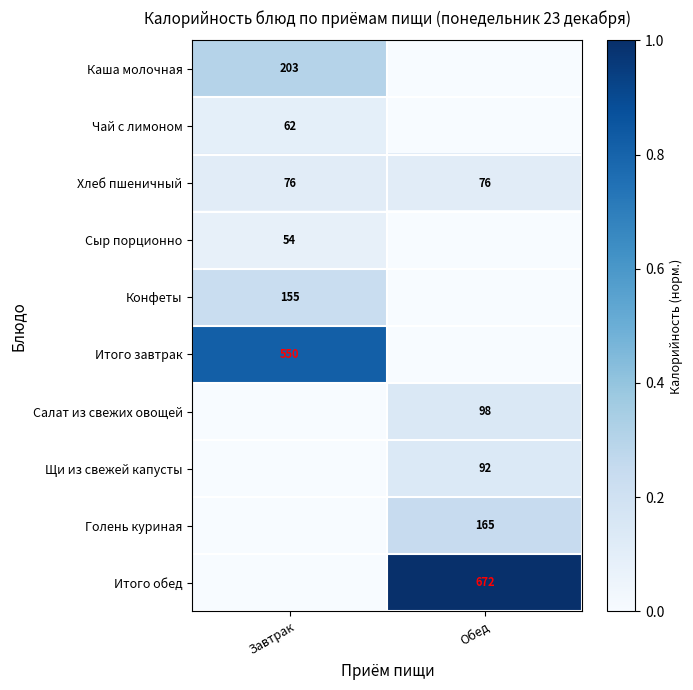

True or false: Голень куриная has a value of 0.1 at Обед.

False